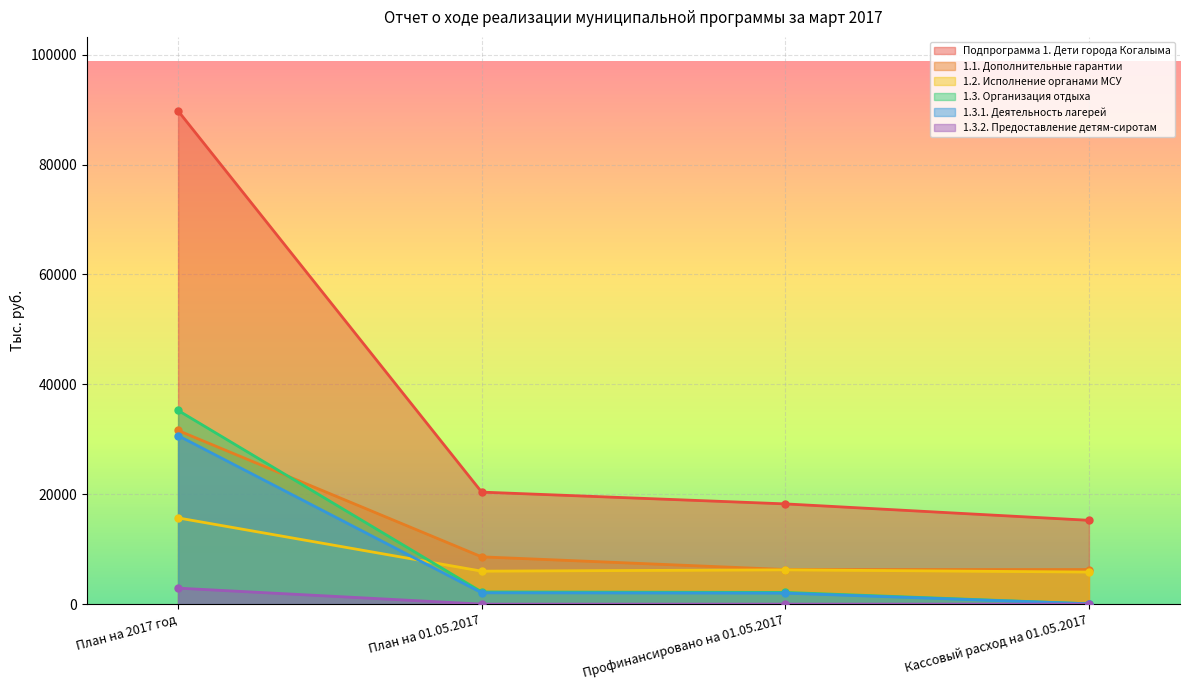

Which label corresponds to the largest value in the chart?

План на 2017 год